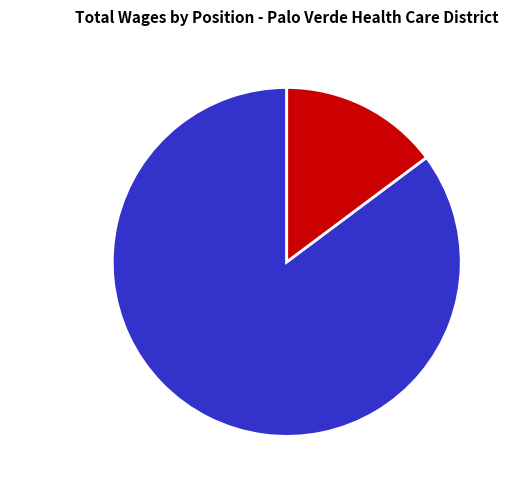

Rank the categories by value from lowest to highest.

Handler, Materials Mgmt. Manager